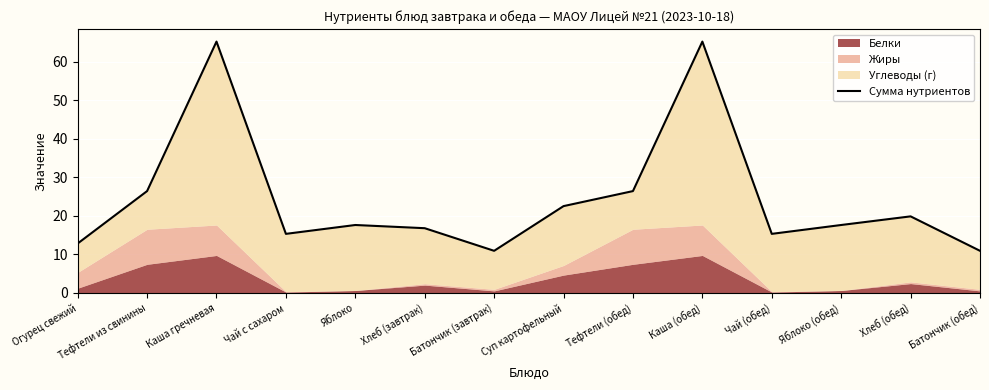

Where is the first local minimum?

Чай с сахаром